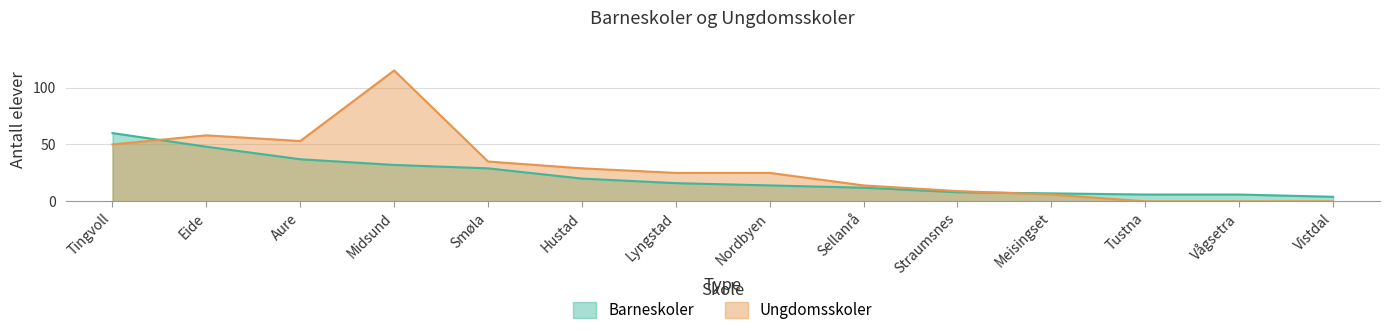

Which series has the largest total across all categories?

Ungdomsskoler